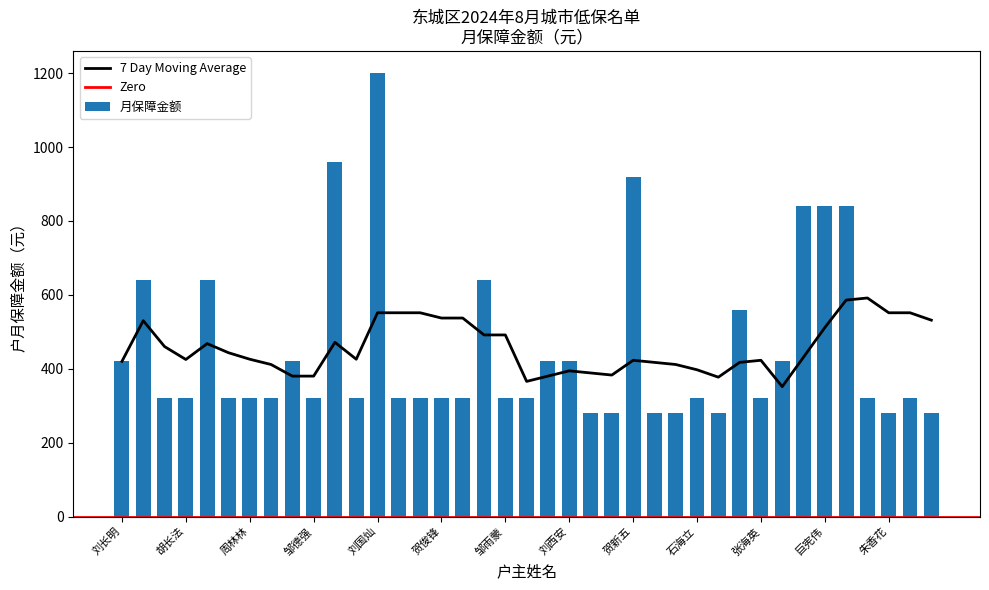

The value at 杨天才 is 163. True or false?

False